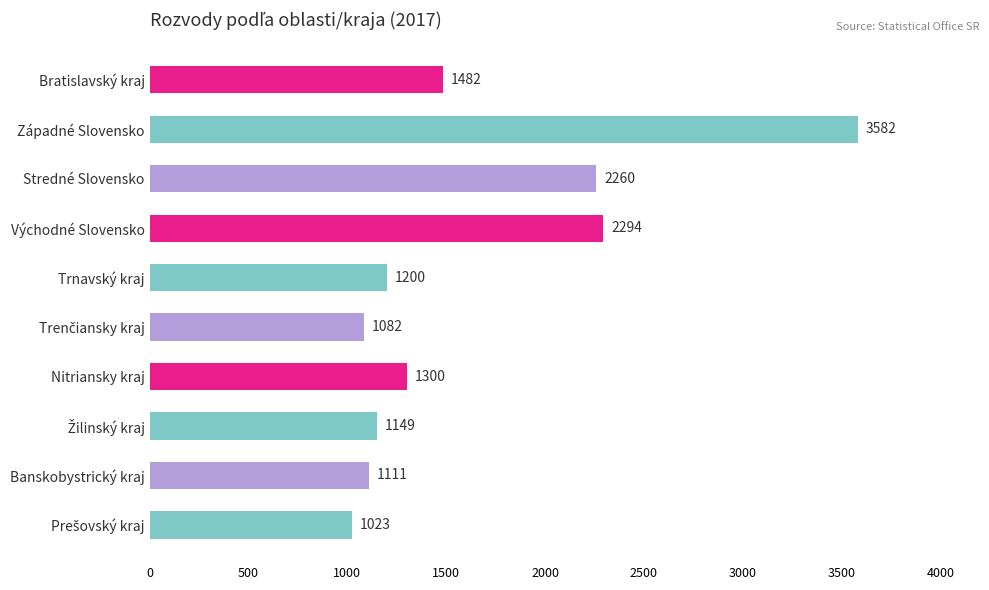

What is the label of the 3rd bar from the top?

Stredné Slovensko